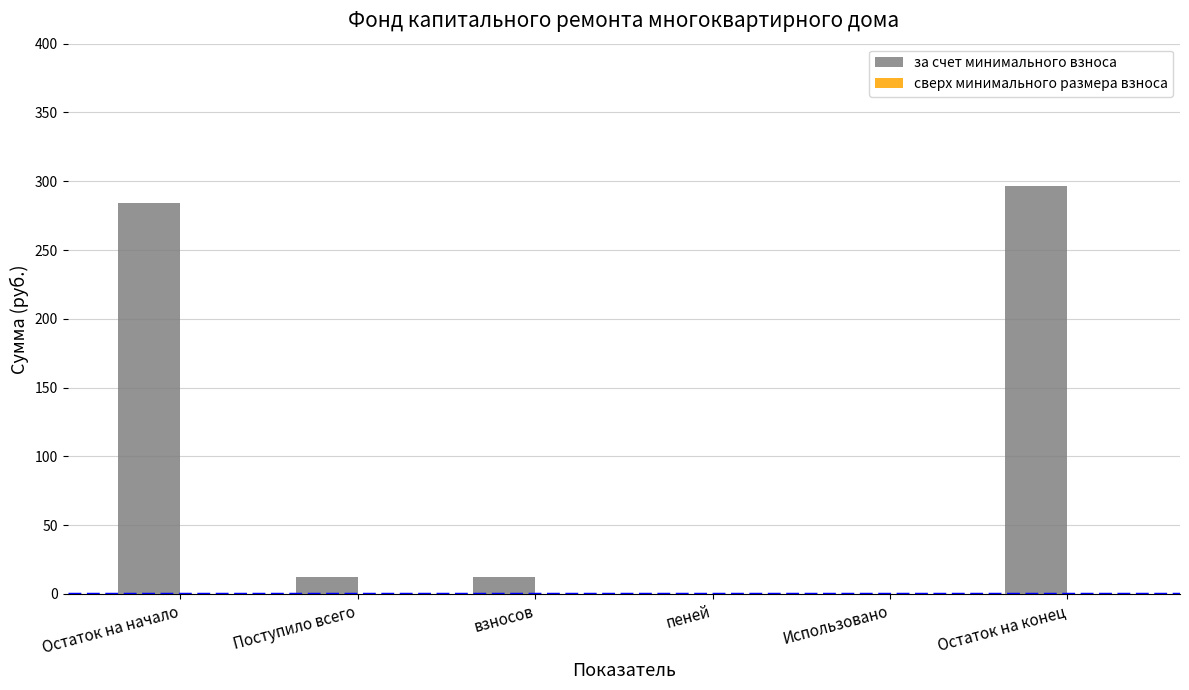

Reading left to right, transcribe all the data shown in this chart.

Остаток на начало=284.2	Поступило всего=12.4	взносов=12.4	пеней=0.0	Использовано=0.0	Остаток на конец=296.5